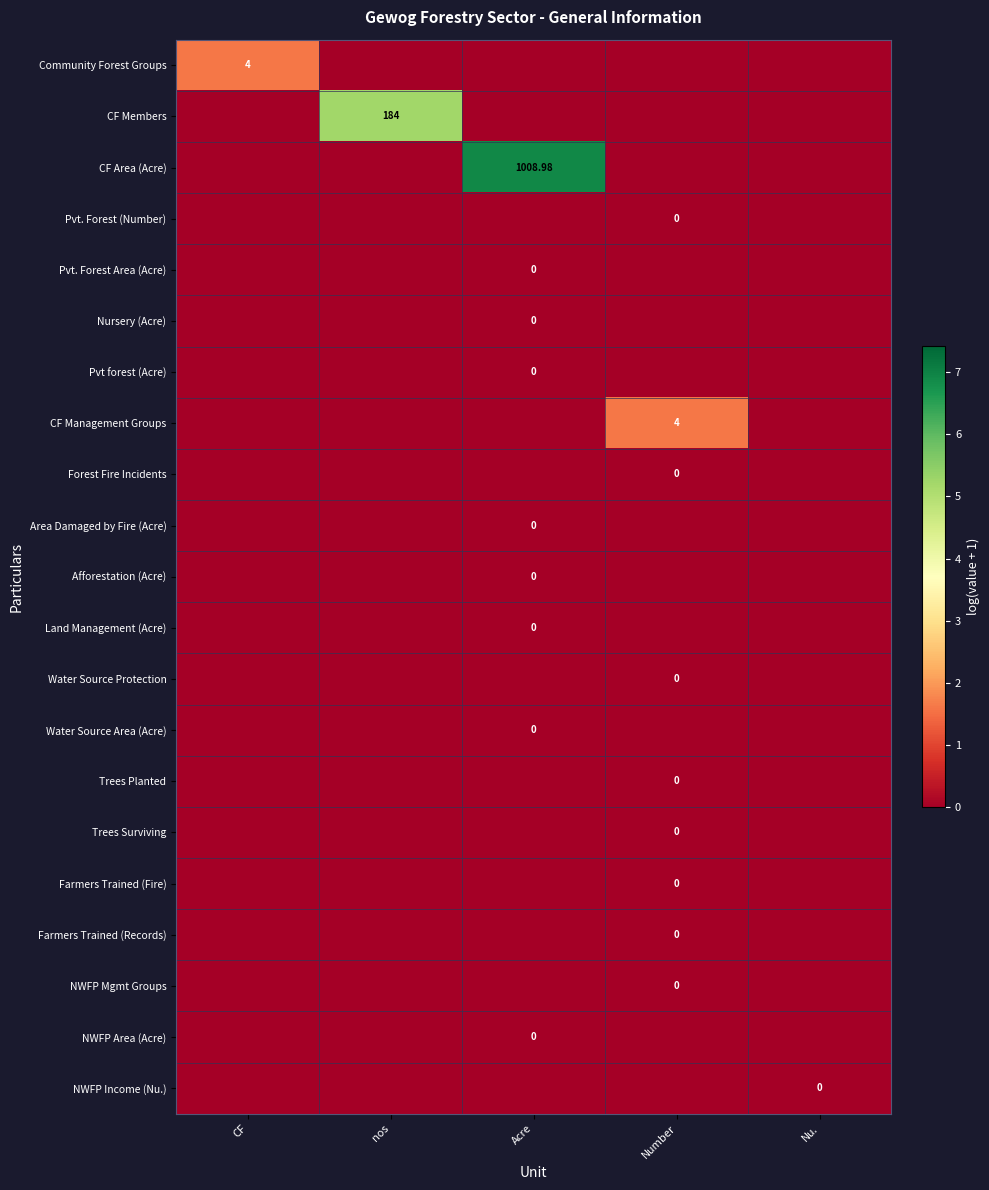

Is it true that NWFP Area (Acre) equals 0.0 at Nu.?

True